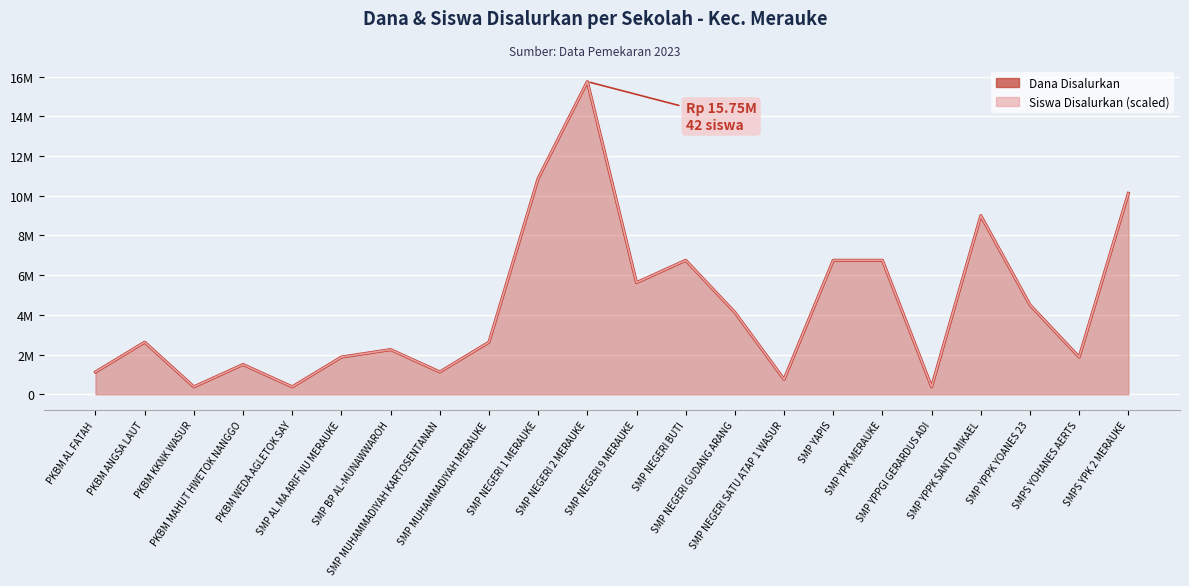

What value does the Dana Disalurkan series have at SMP MUHAMMADIYAH MERAUKE, to the nearest 100?

2625000